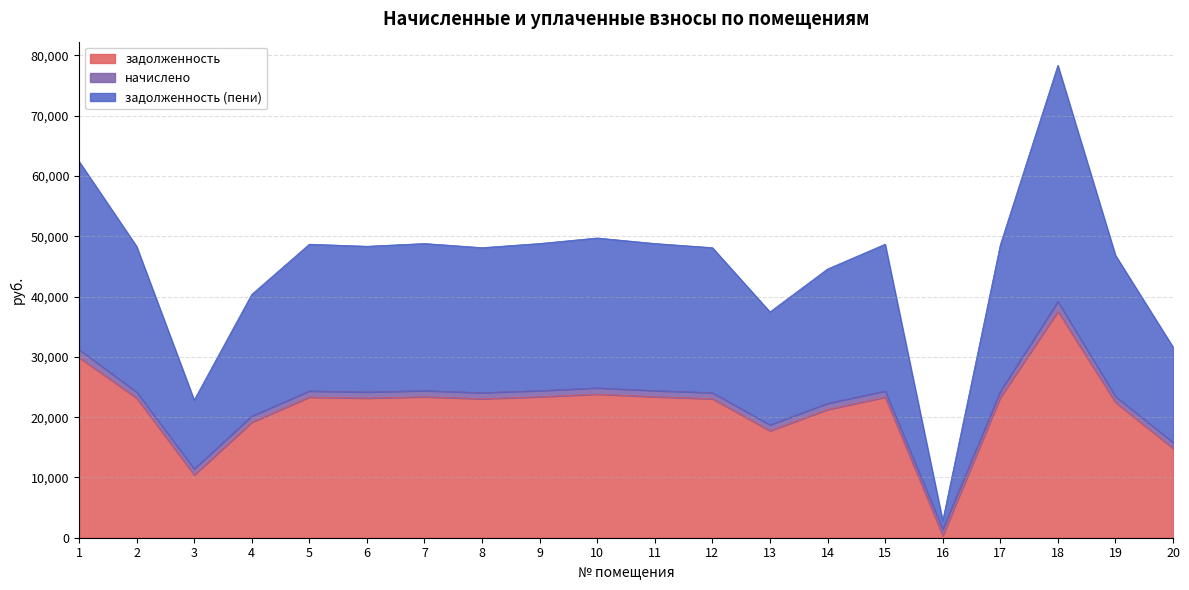

True or false: задолженность and задолженность (пени) intersect in this chart.

False